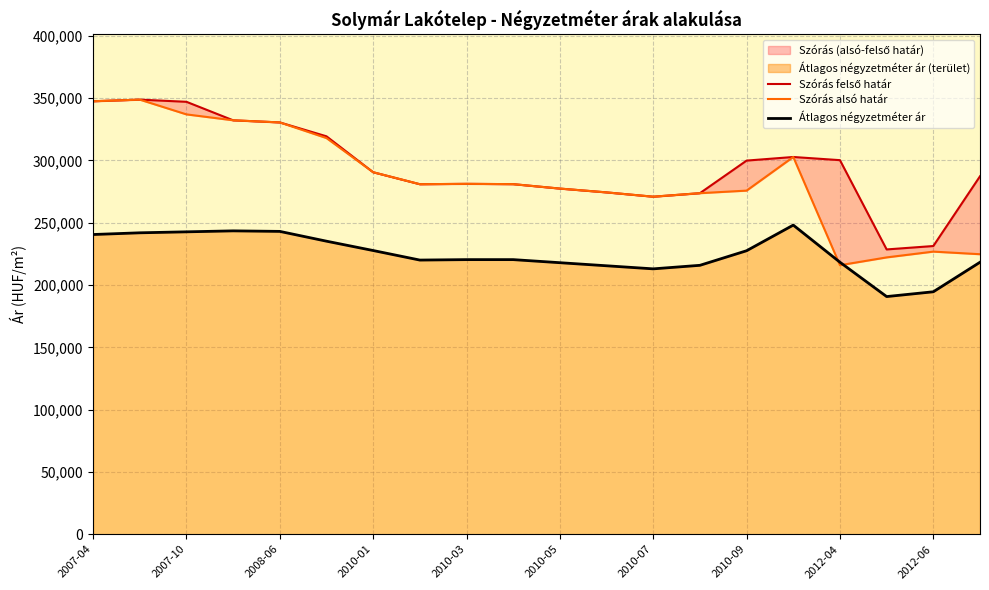

What is the difference between the second highest and second lowest values in the Szórás alsó határ series?

125311